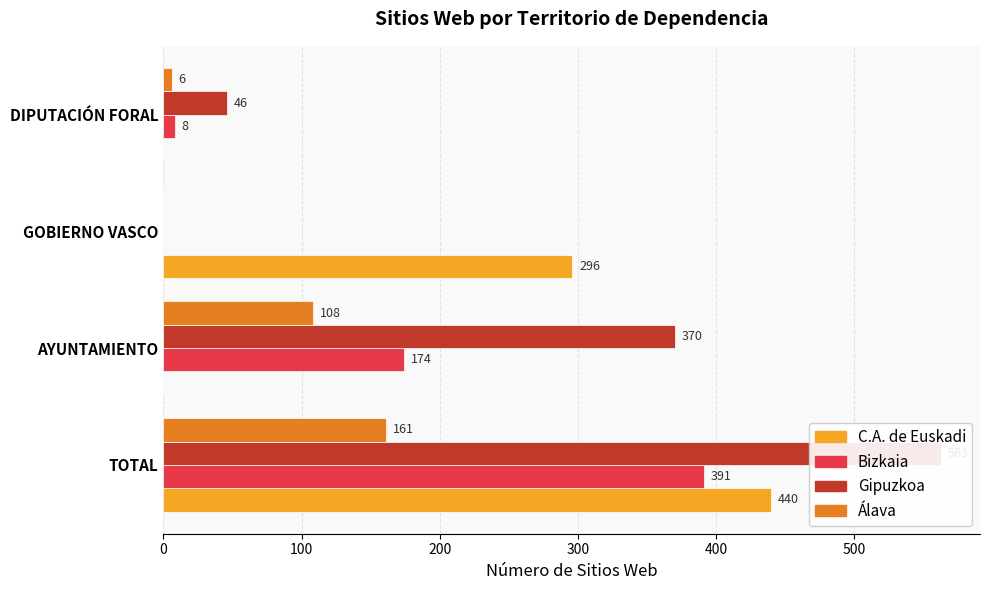

Rank the series by their maximum value, from lowest to highest.

Álava, Bizkaia, C.A. de Euskadi, Gipuzkoa